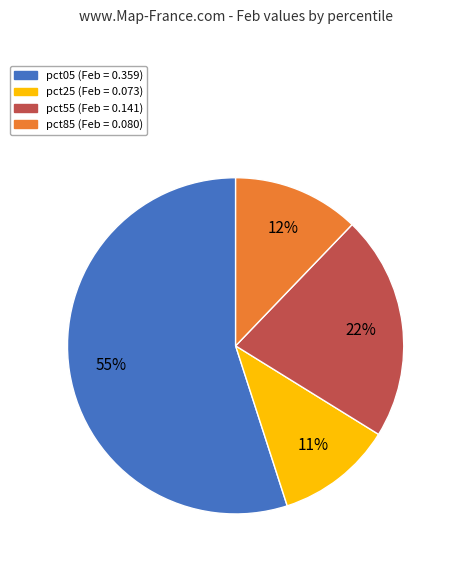

Does any single category account for the majority?

Yes